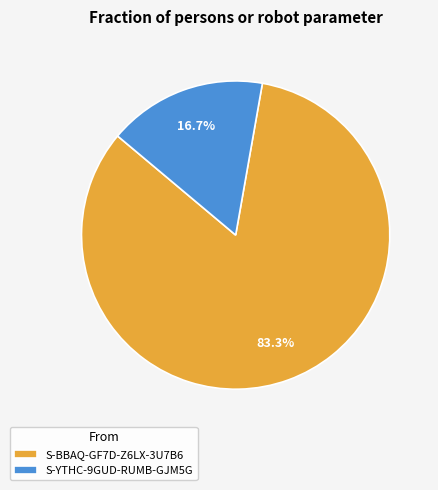

Rank the categories by value from highest to lowest.

S-BBAQ-GF7D-Z6LX-3U7B6, S-YTHC-9GUD-RUMB-GJM5G